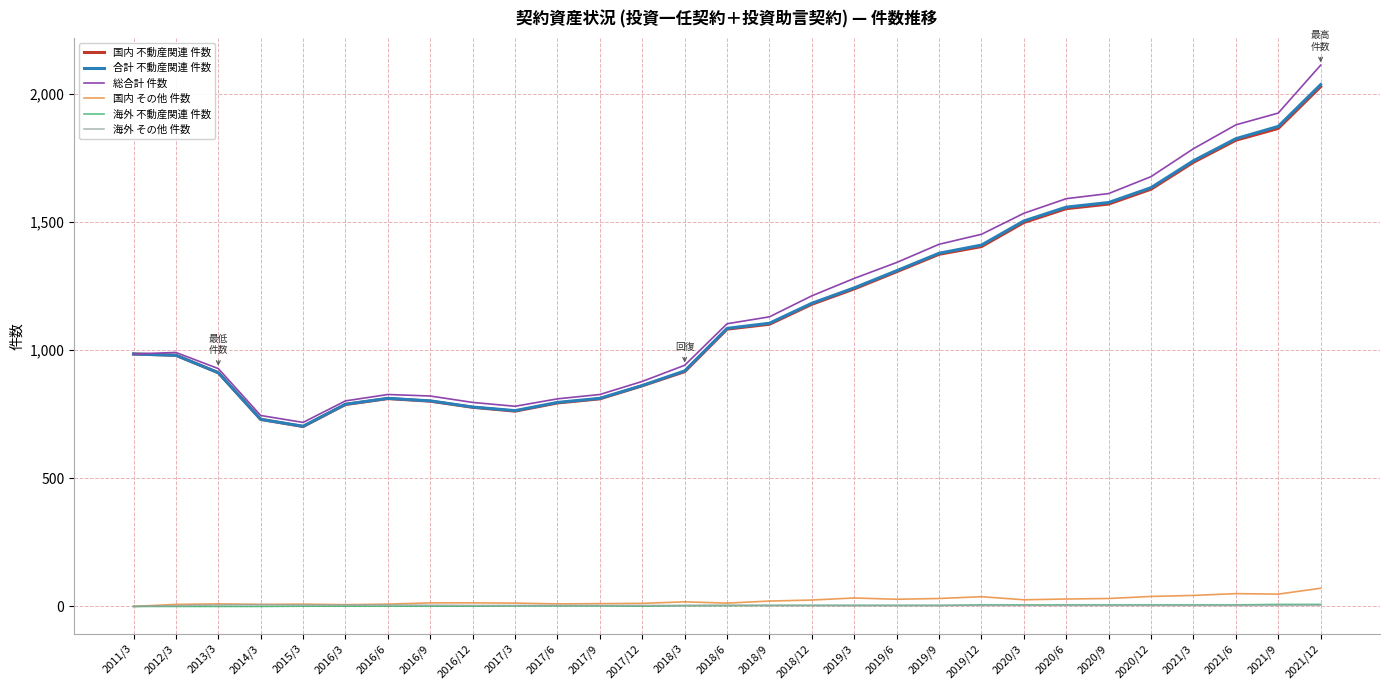

What is the average value of the 総合計 件数 series?

1203